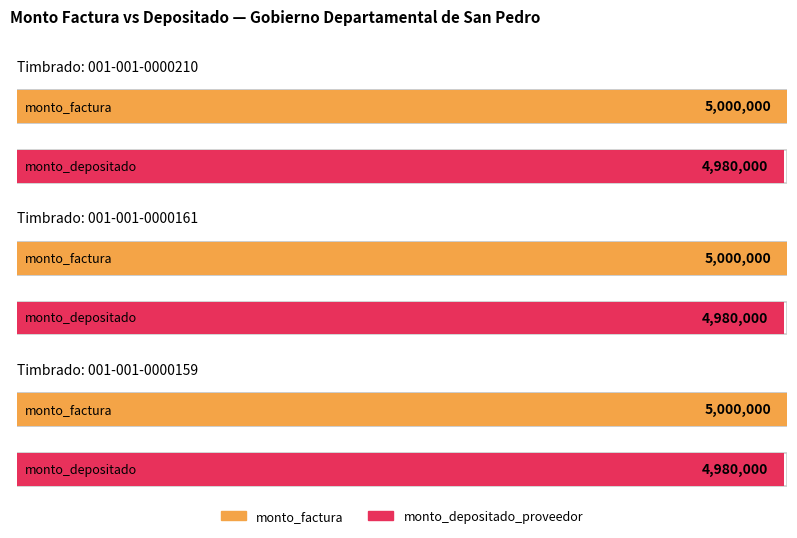

The value of monto_depositado_proveedor at 001-001-0000161 is 3293909. True or false?

False